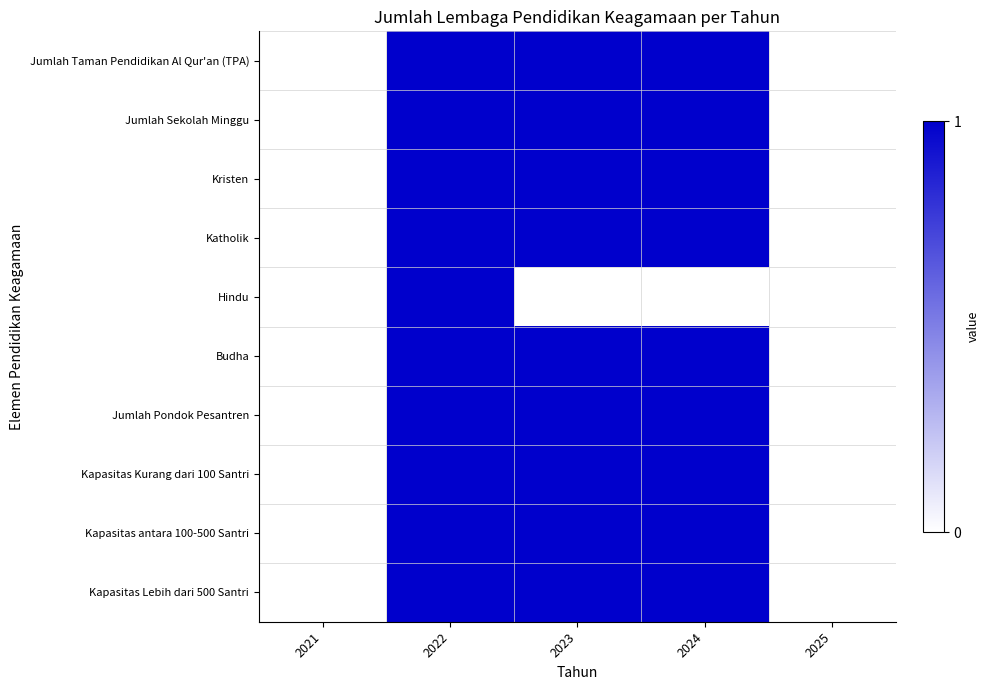

Count the number of categories in the chart.

5